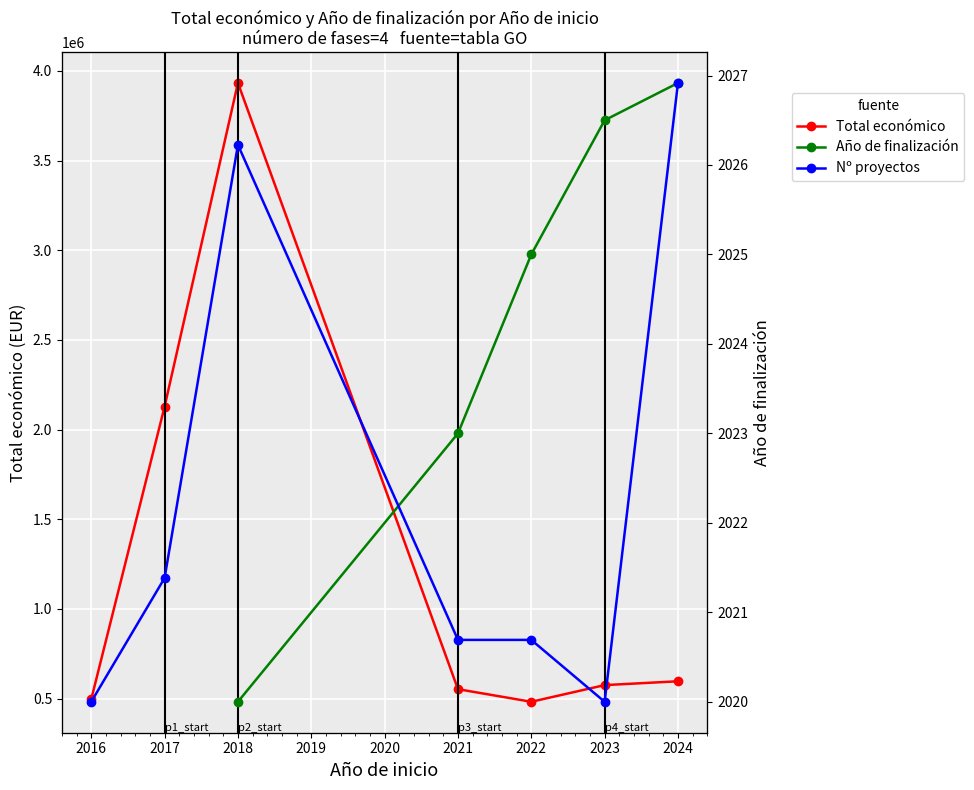

What are all the series names shown in the legend?

Total económico, Año de finalización, Nº proyectos